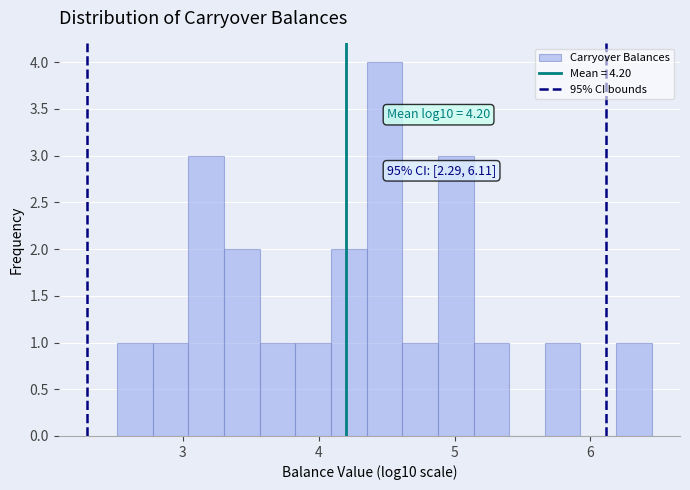

Around what value on the x-axis is the tallest bar? Give the approximate position of its centre, as read against the axis.

4.5